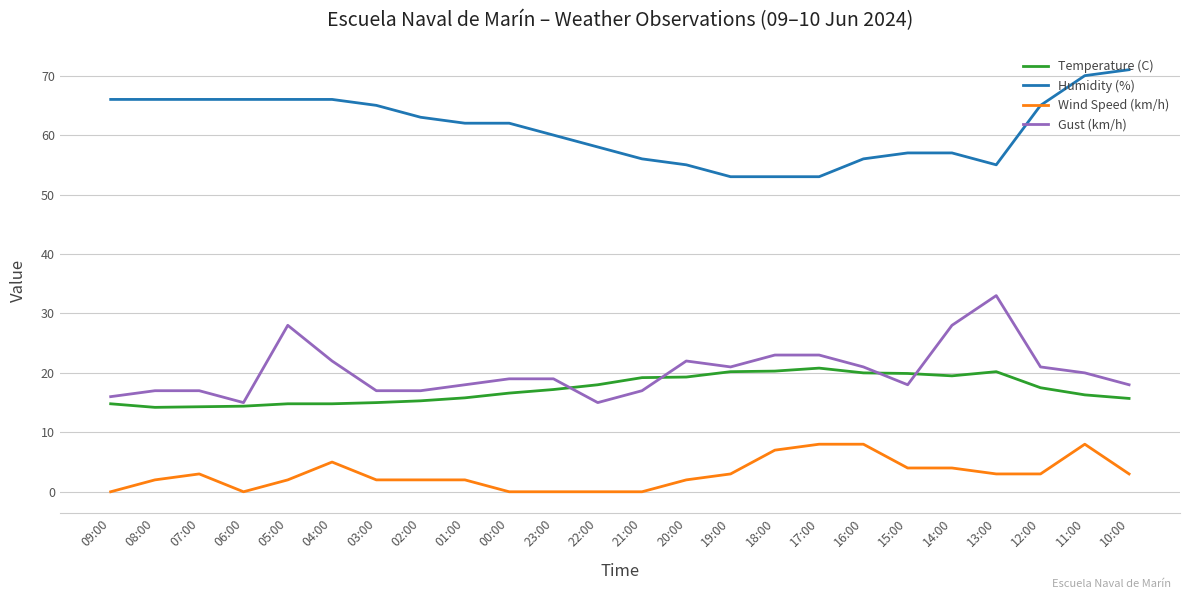

Which series has the largest total across all categories?

Humidity (%)